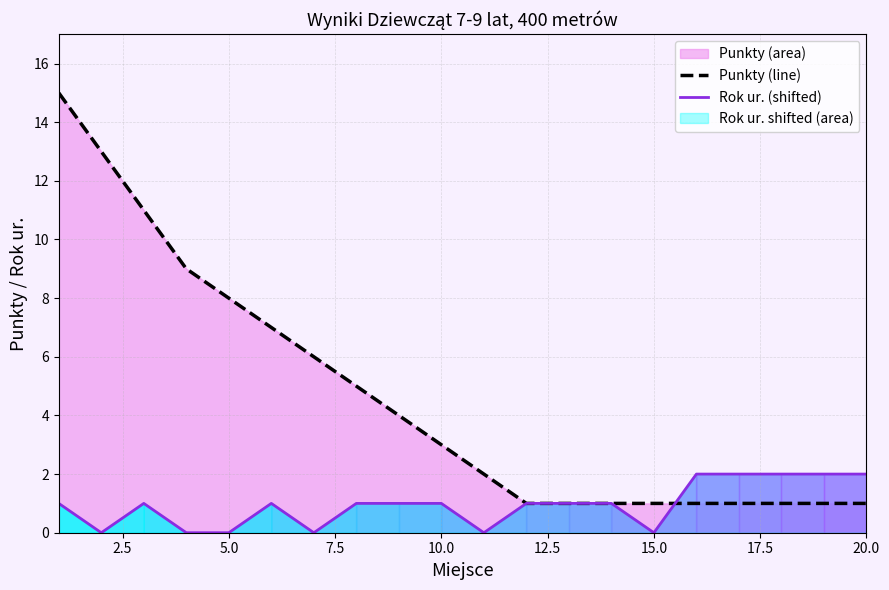

Count the number of categories in the chart.

20